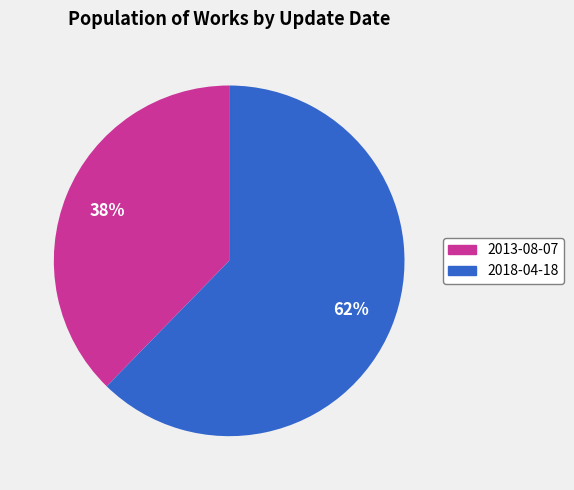

True or false: 2013-08-07 accounts for 51% of the total.

False